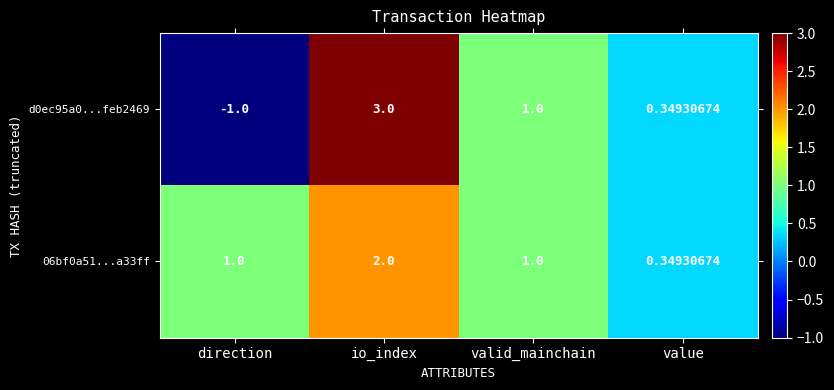

Which category has the highest value in the 06bf0a51...a33ff series?

io_index